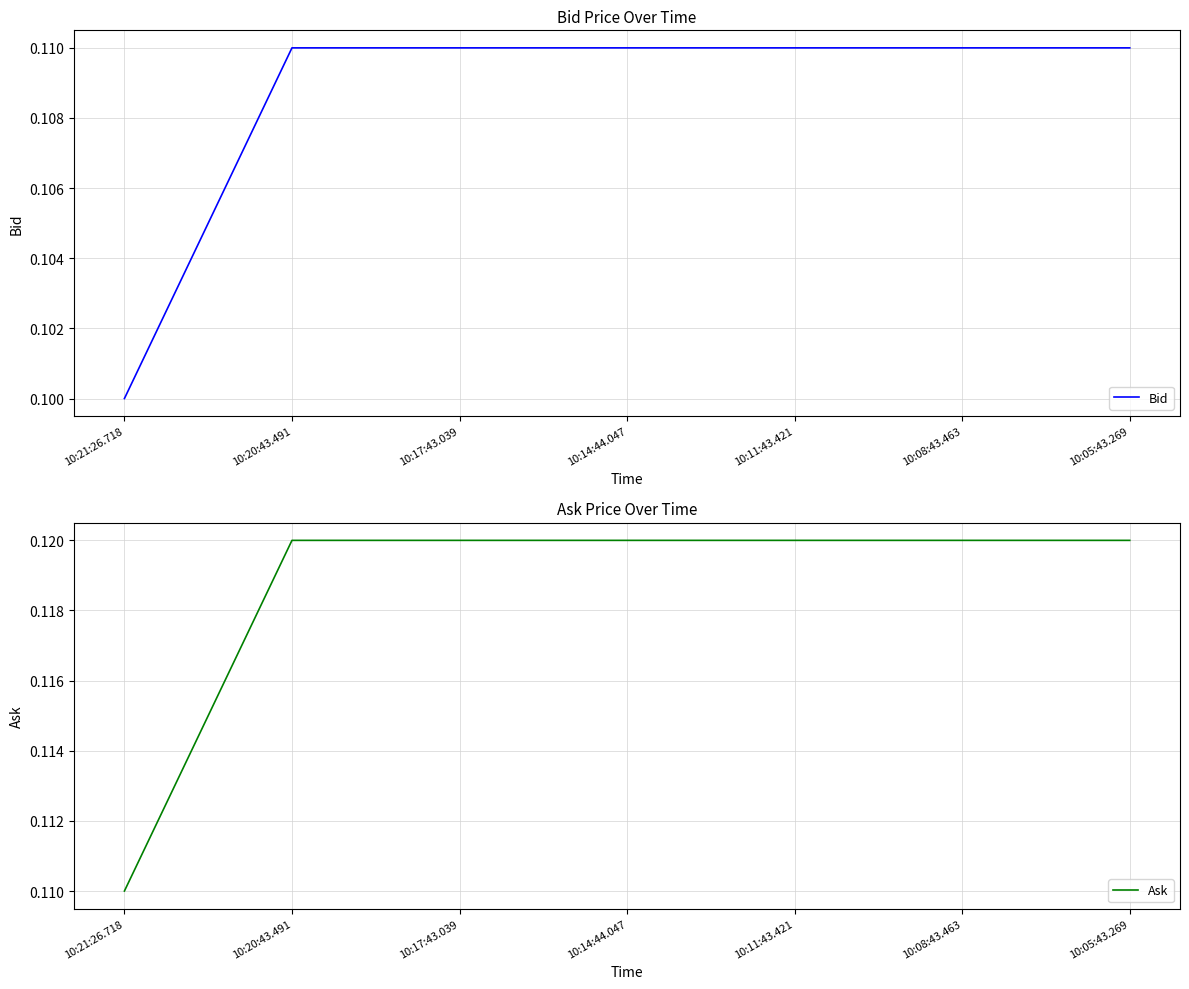

Reading left to right, list all the values displayed in this chart.

Bid: 10:21:26.718=0.1	10:20:43.491=0.1	10:17:43.039=0.1	10:14:44.047=0.1	10:11:43.421=0.1	10:08:43.463=0.1	10:05:43.269=0.1
Ask: 10:21:26.718=0.1	10:20:43.491=0.1	10:17:43.039=0.1	10:14:44.047=0.1	10:11:43.421=0.1	10:08:43.463=0.1	10:05:43.269=0.1